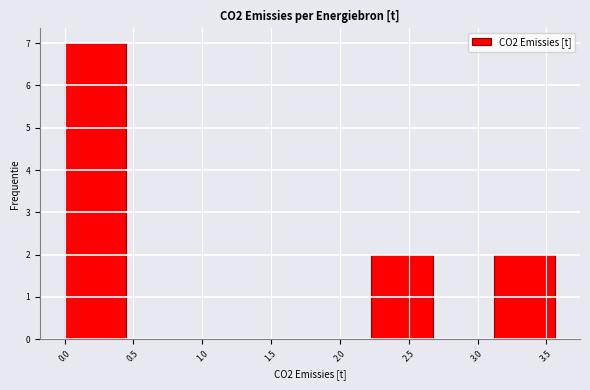

Reading left to right, transcribe this chart: for each bar, give the range it covers on the x-axis and its height. Neither the bar edges nor the heights are printed on the chart, so give them approximately, as read against the axes.

0.00 to 0.45: 7
0.45 to 0.90: 0
0.90 to 1.35: 0
1.35 to 1.80: 0
1.80 to 2.25: 0
2.25 to 2.65: 2
2.65 to 3.10: 0
3.10 to 3.55: 2